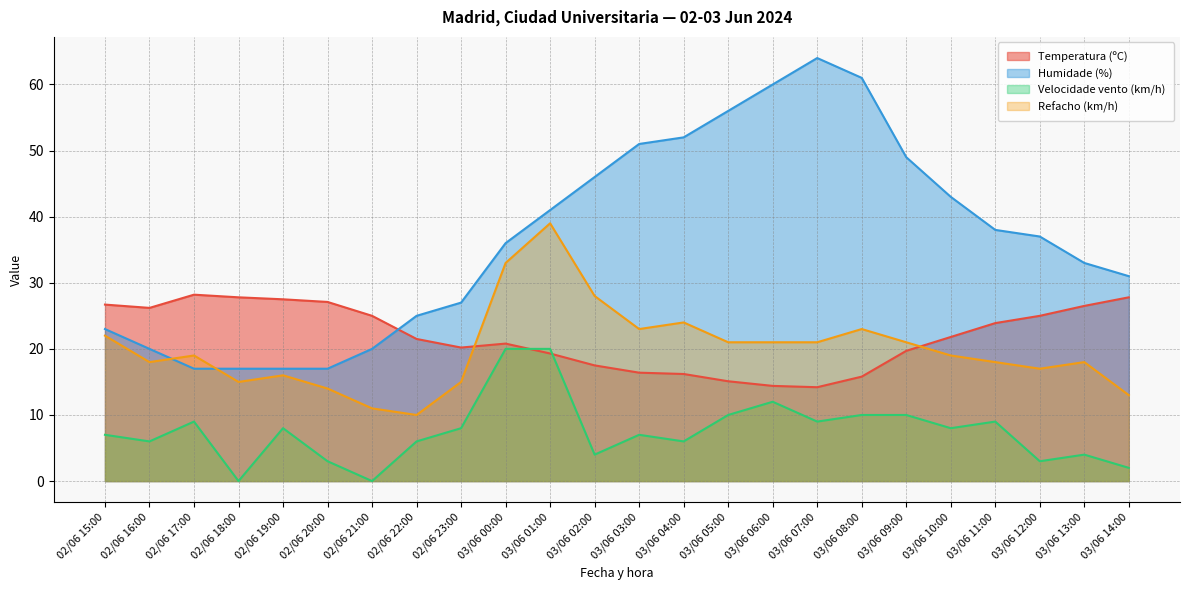

What is the label of the 16th point from the left?

03/06 06:00